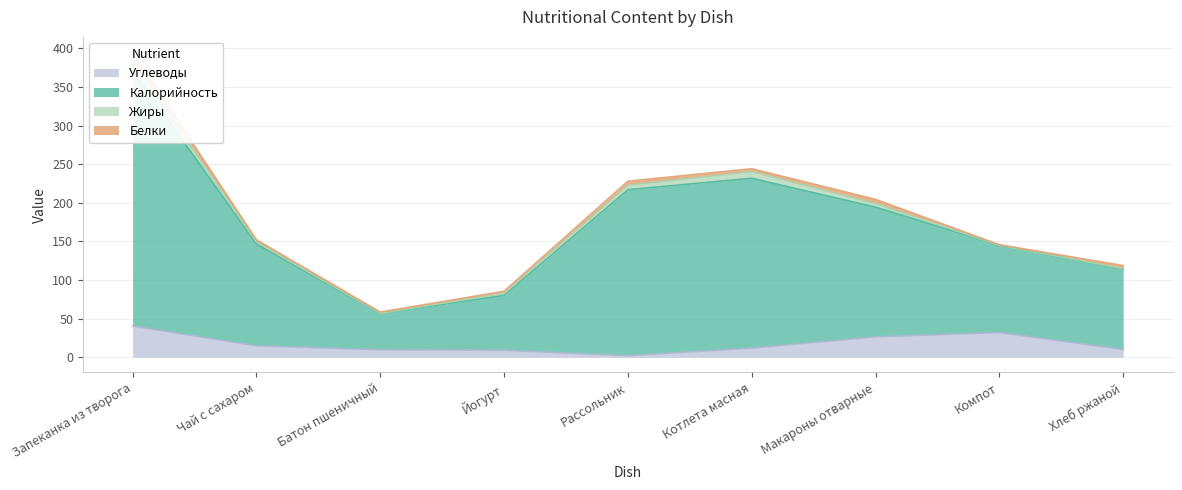

Is it true that Углеводы equals 9.7 at Батон пшеничный?

True